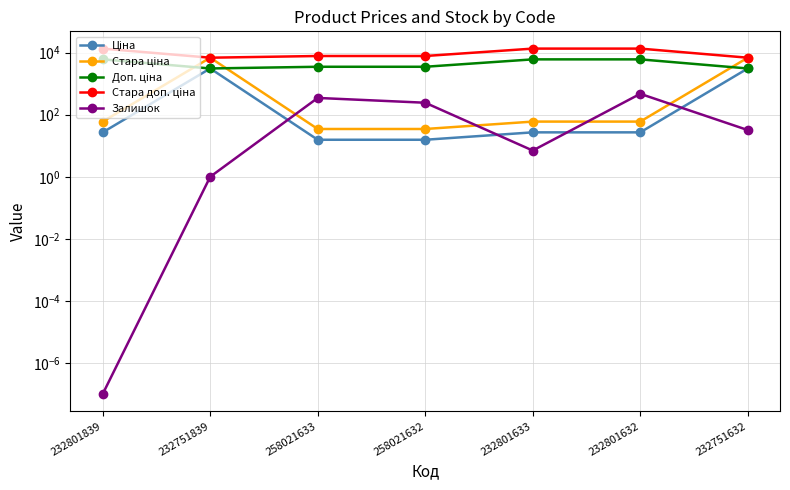

What is the maximum value shown in the chart?

13493.2